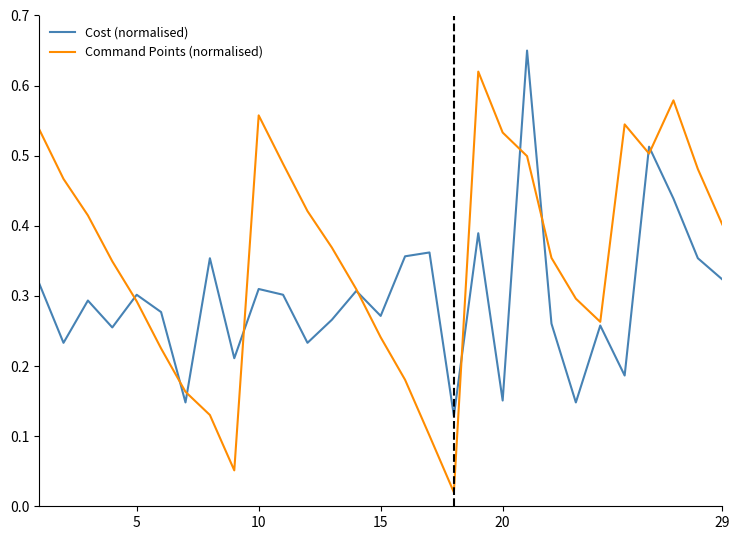

At how many categories does at least one series exceed 0?

29